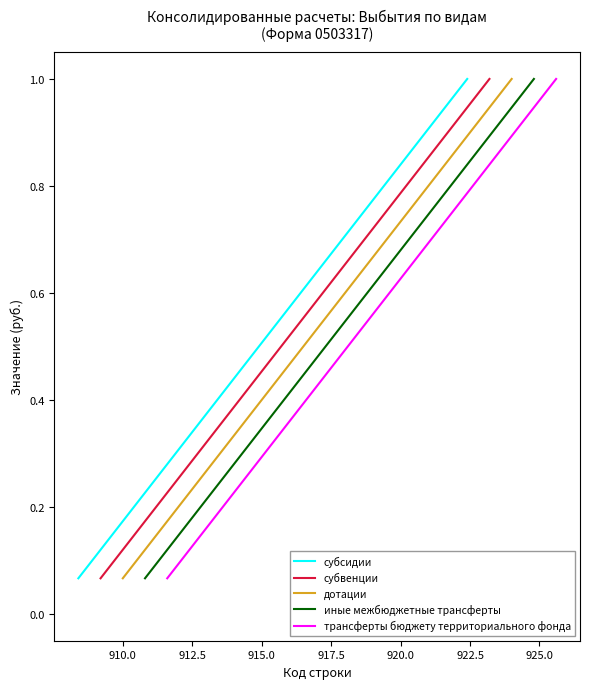

At how many categories does at least one series exceed 0?

15